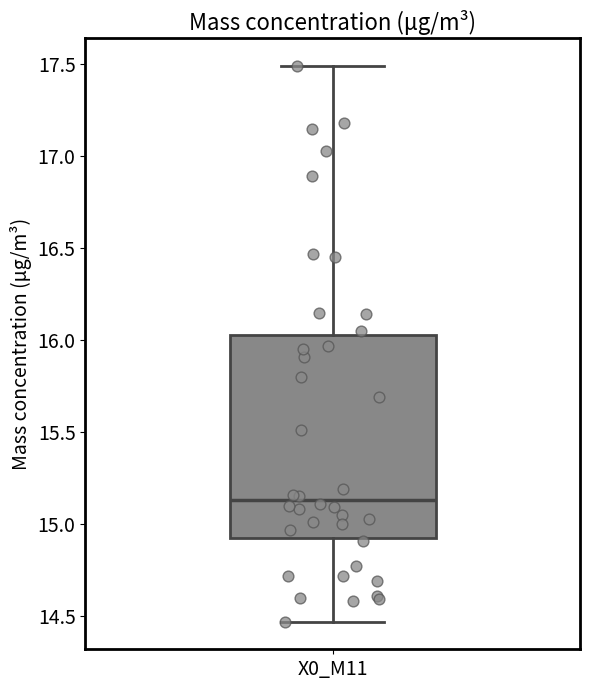

Where does the median line of the box for X0_M11 sit on the y-axis? The values are not printed on the chart, so give them approximately, as read against the axis.

15.15